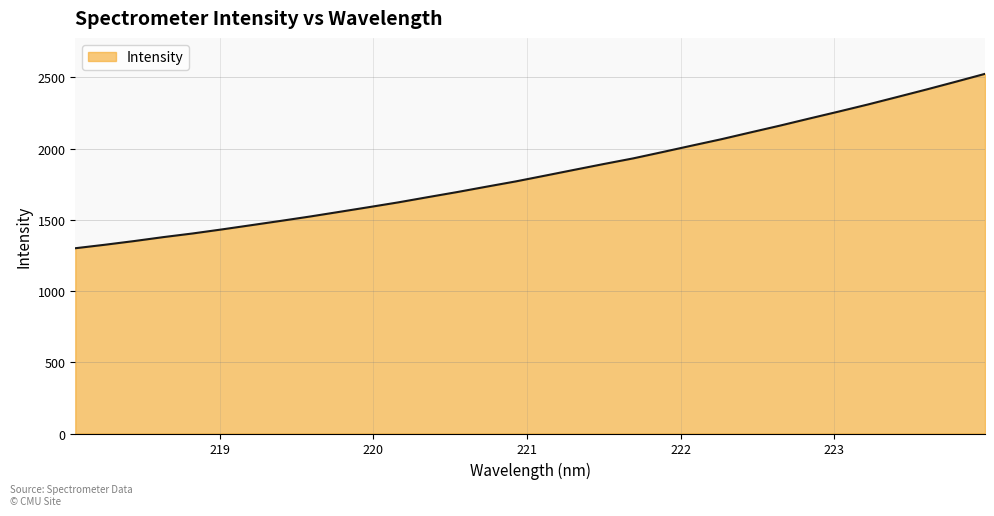

Count the number of values greater than 1809.

16